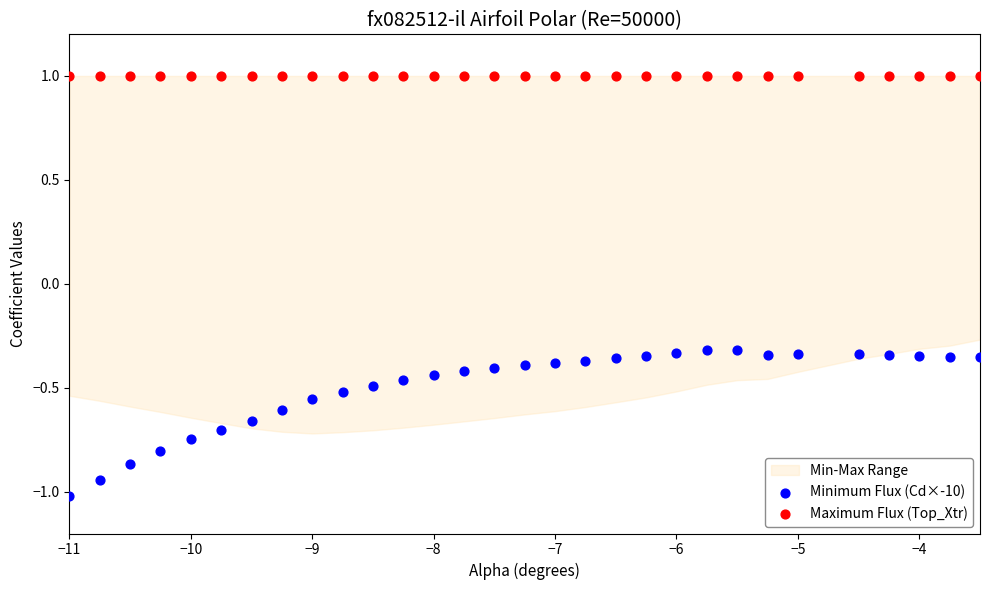

Which series reaches the maximum Y coordinate?

Maximum Flux (Top_Xtr)